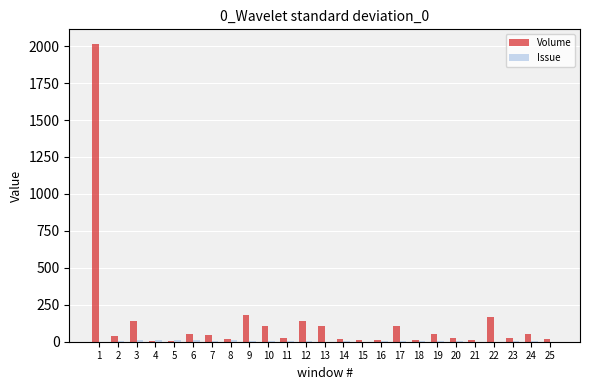

Which series has the largest total across all categories?

Volume